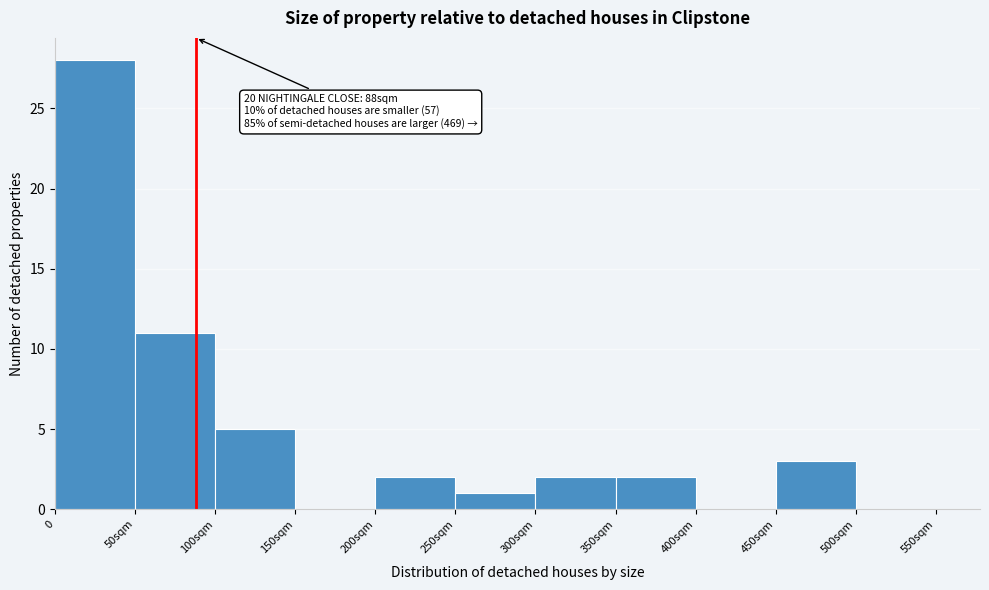

Reading left to right, extract all data points from this chart.

0=28	50sqm=11	100sqm=5	150sqm=0	200sqm=2	250sqm=1	300sqm=2	350sqm=2	400sqm=0	450sqm=3	500sqm=0